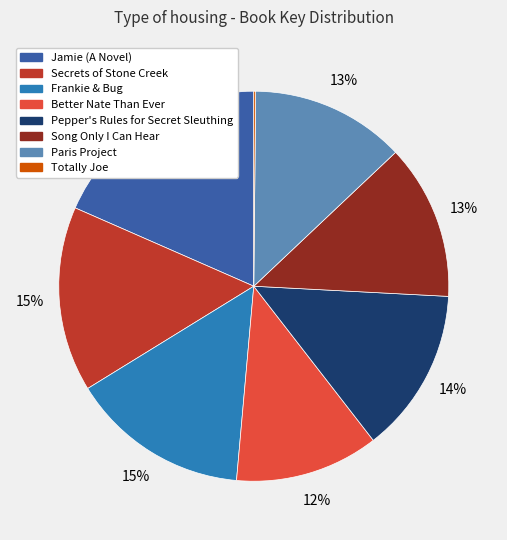

Does Paris Project account for over 50% of the chart?

No